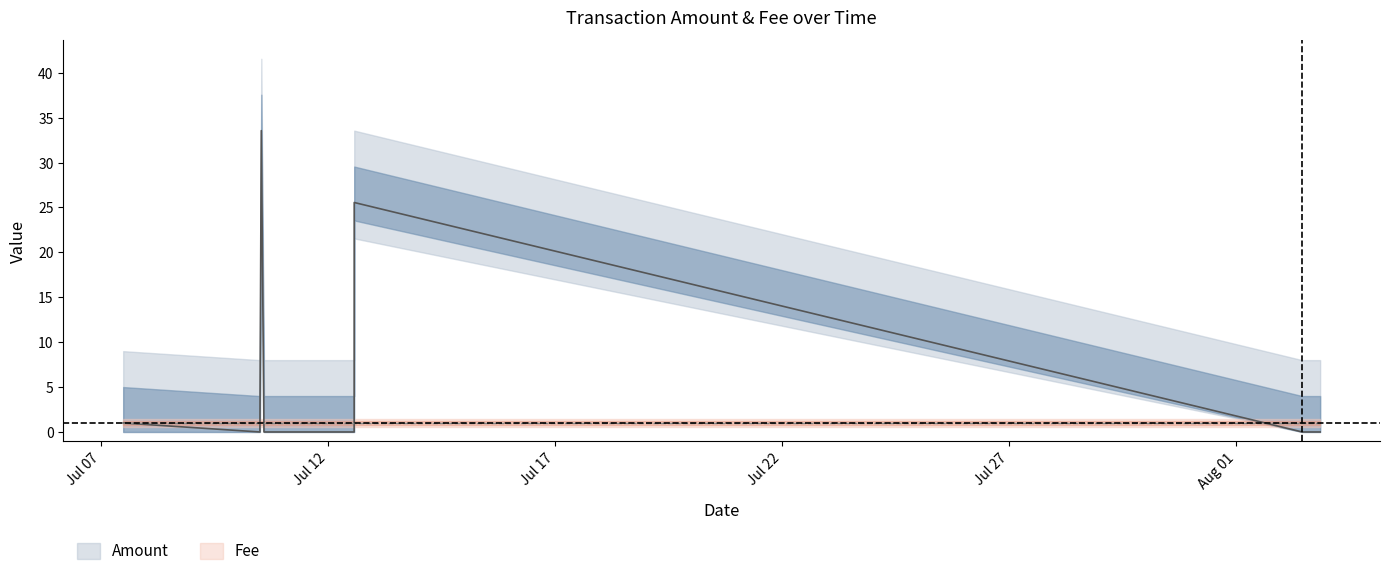

What is the difference between the maximum and minimum values?

33.5